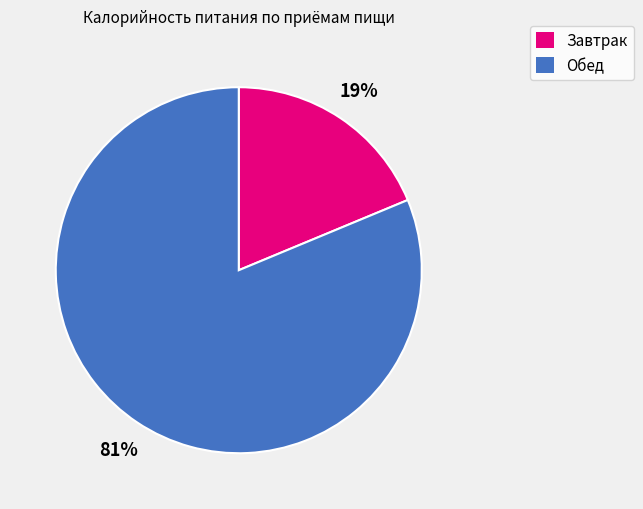

Which category has the biggest portion of the pie?

Обед